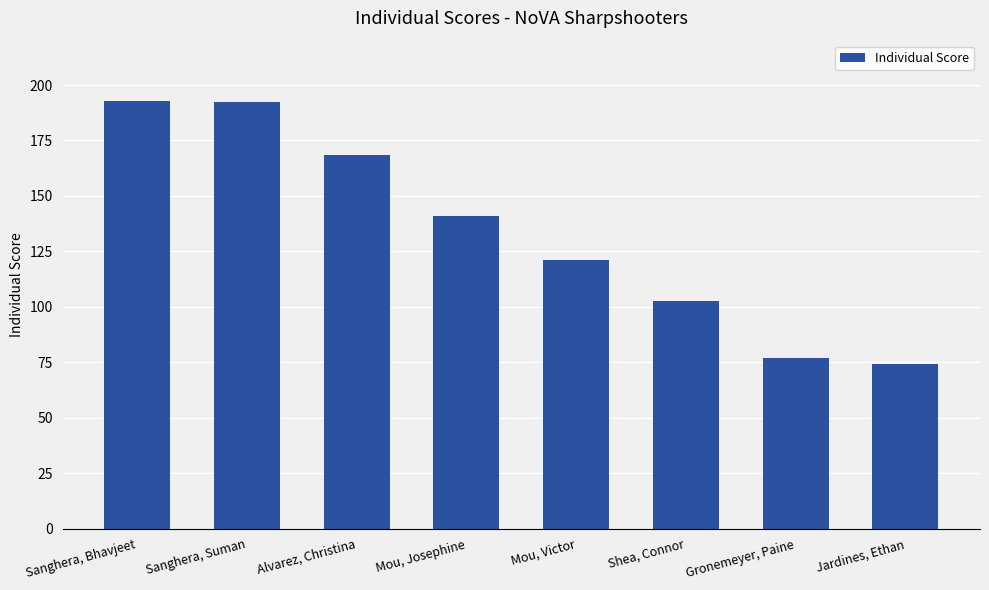

Where does the data first go above 140?

Sanghera, Bhavjeet